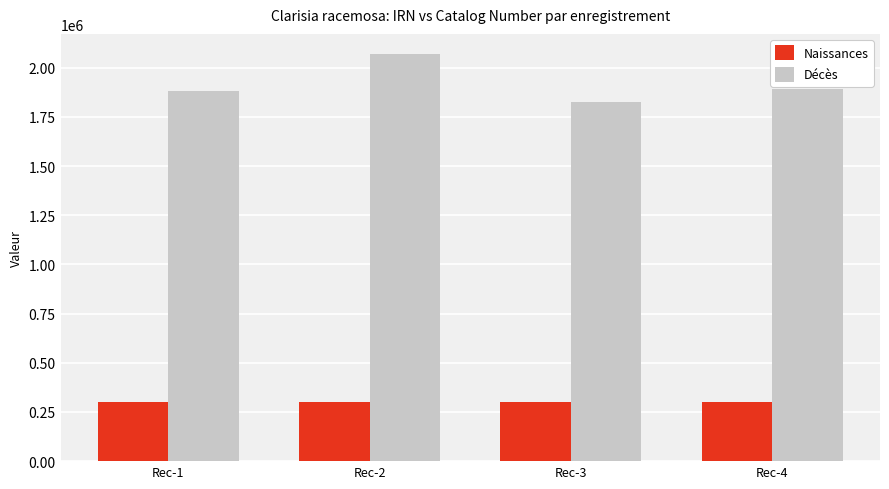

What is the value of the Décès bar at the 3rd from the left?

1826203